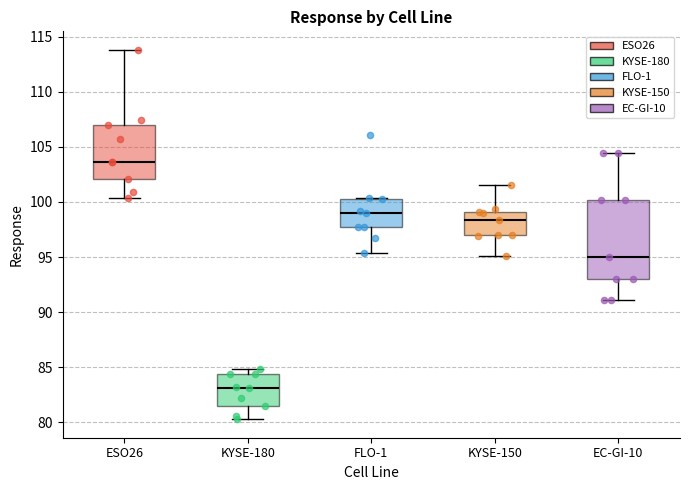

Where does the median line of the box for KYSE-180 sit on the y-axis? The values are not printed on the chart, so give them approximately, as read against the axis.

83.0